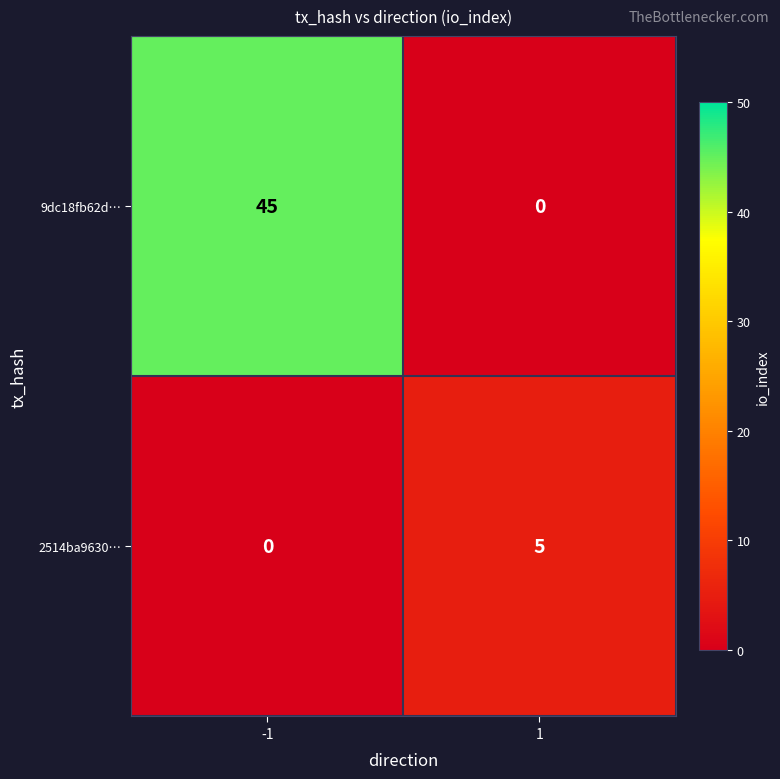

Reading left to right, extract all data points from this chart.

9dc18fb62d…: 45	0
2514ba9630…: 0	5